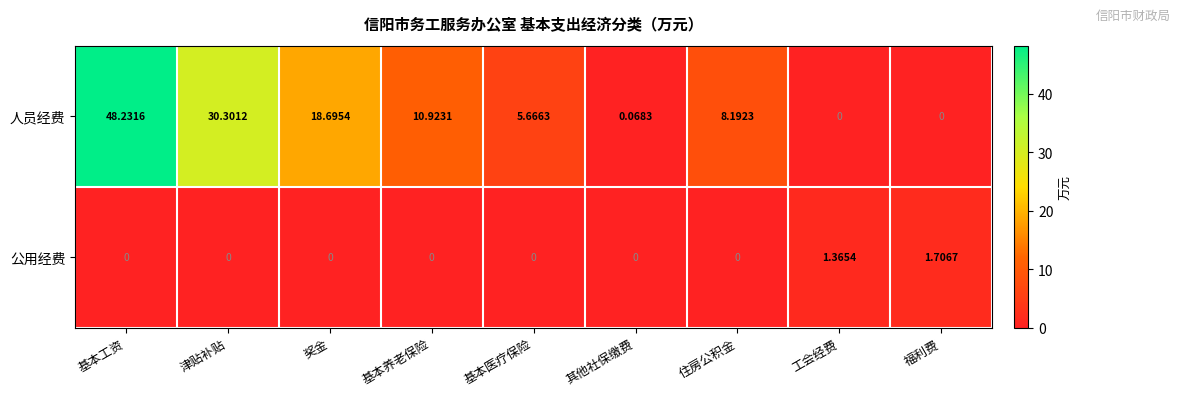

Which category has the highest value across all series?

基本工资